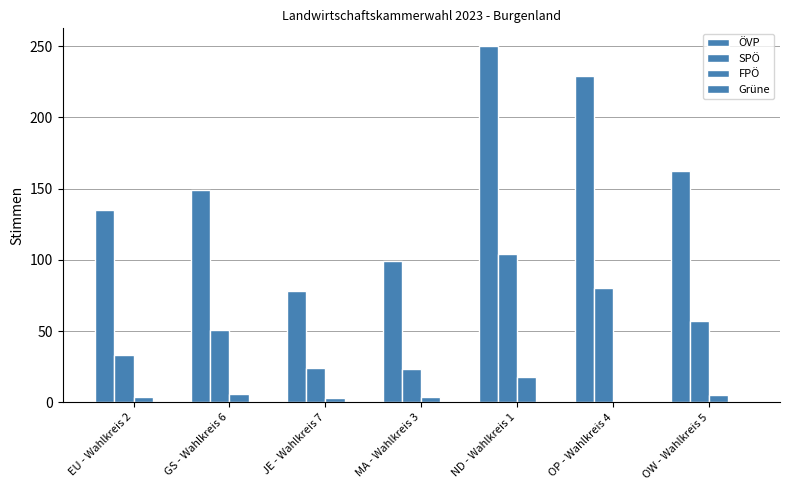

How many bars are there in each group?

3